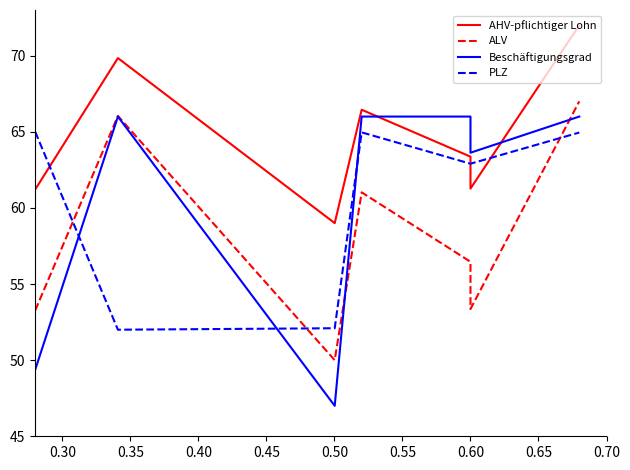

What is the smallest value displayed?

47.0